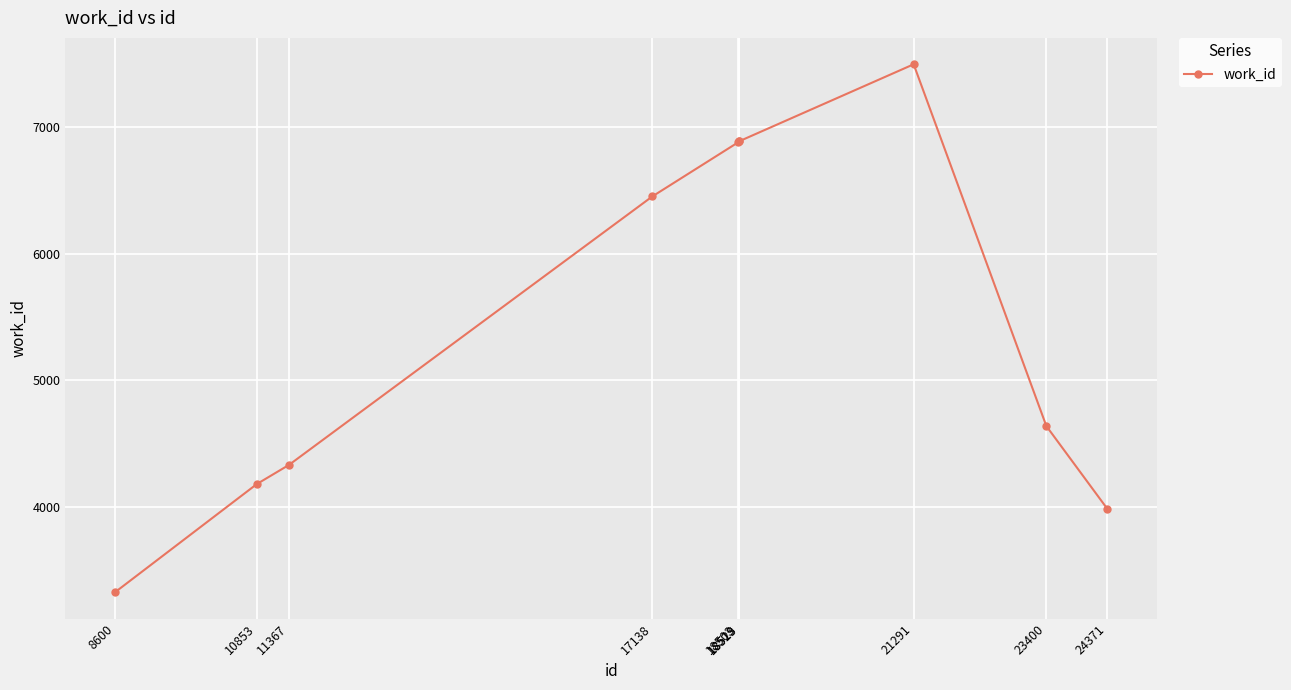

What is the value of the 7th point from the left?

6887